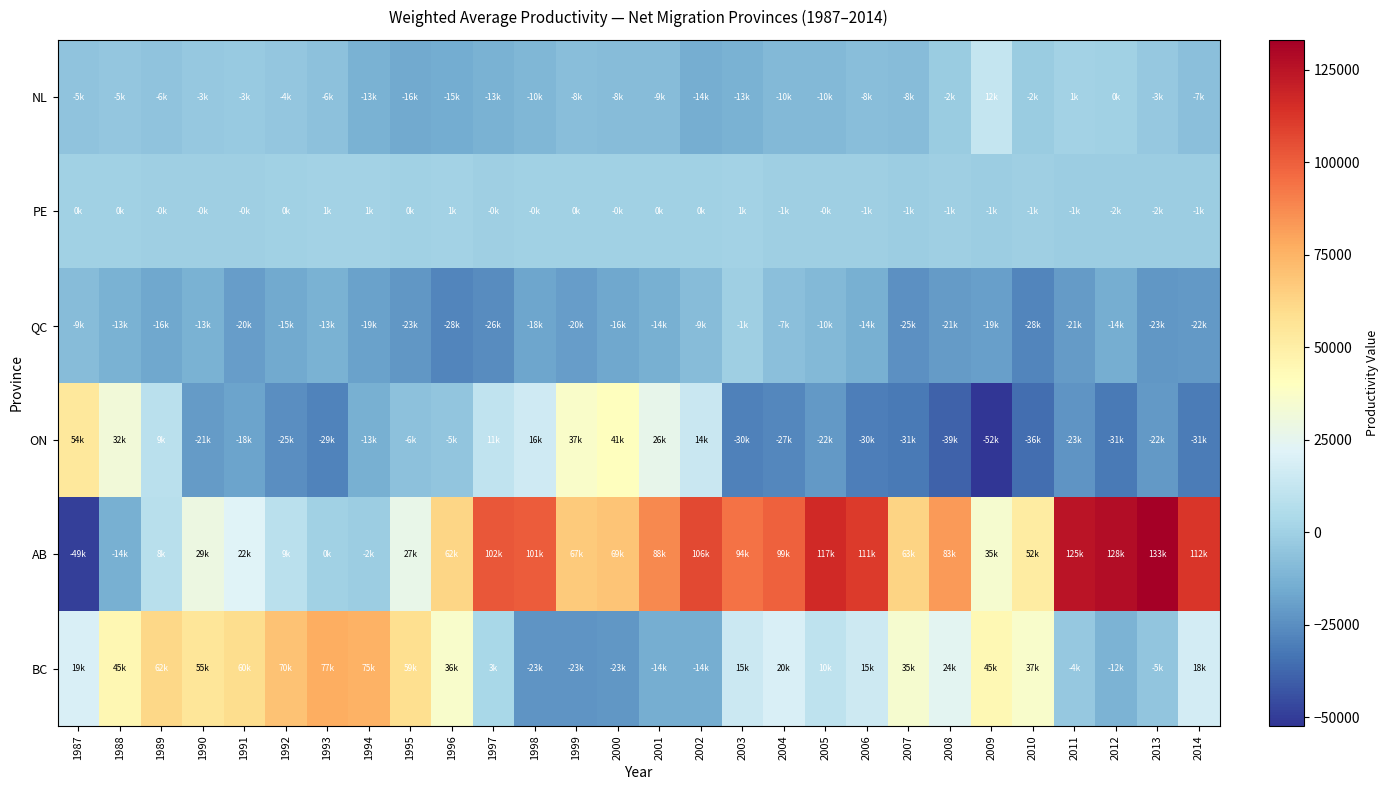

Which series has the largest total across all categories?

AB